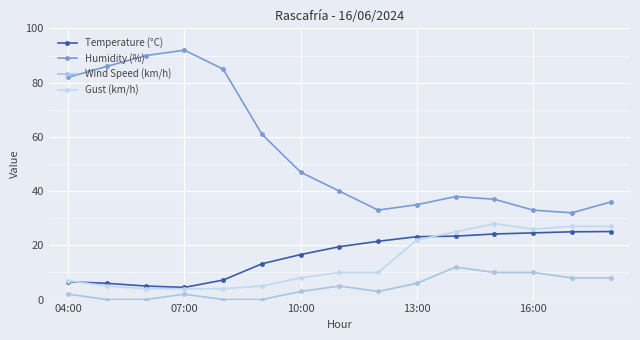

Reading left to right, list all the values displayed in this chart.

Temperature (°C): 6.6	6.0	5.0	4.5	7.2	13.2	16.6	19.5	21.5	23.2	23.4	24.2	24.6	25.0	25.1
Humidity (%): 82.0	86.0	90.0	92.0	85.0	61.0	47.0	40.0	33.0	35.0	38.0	37.0	33.0	32.0	36.0
Wind Speed (km/h): 2.0	0.0	0.0	2.0	0.0	0.0	3.0	5.0	3.0	6.0	12.0	10.0	10.0	8.0	8.0
Gust (km/h): 7.0	5.0	4.0	4.0	4.0	5.0	8.0	10.0	10.0	22.0	25.0	28.0	26.0	27.0	27.0